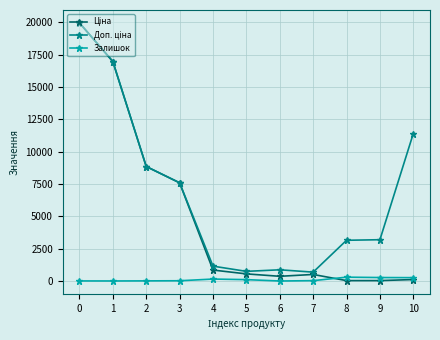

Does the chart display data point markers on the line(s)?

Yes